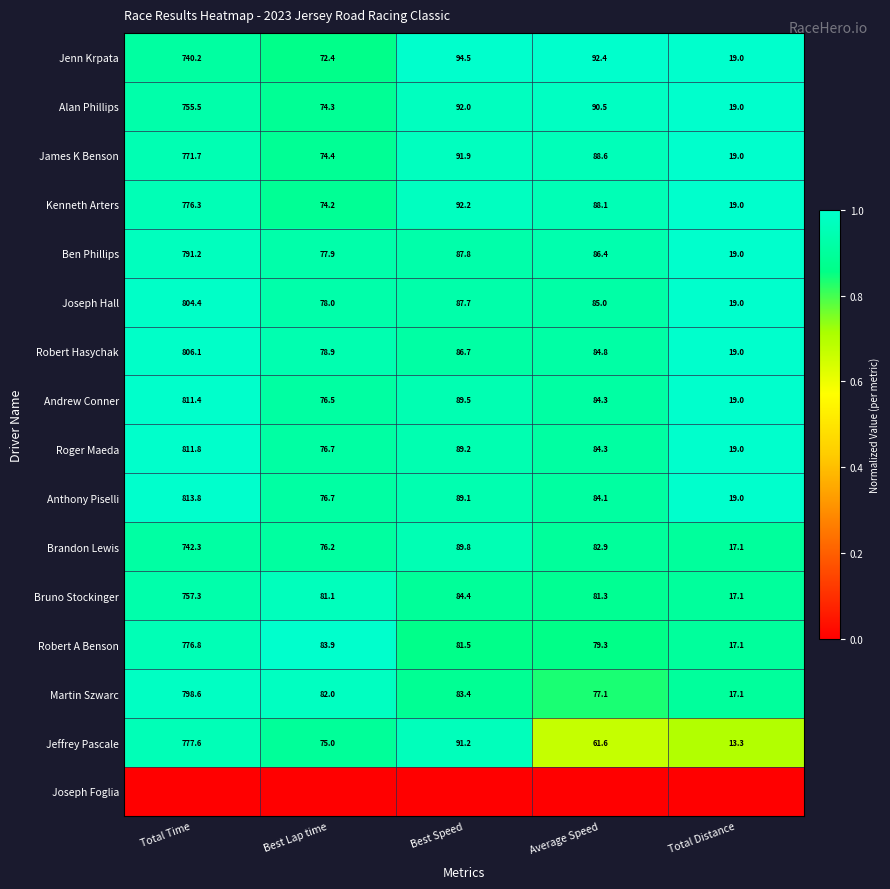

What is the approximate value of Roger Maeda at Best Speed?

89.2